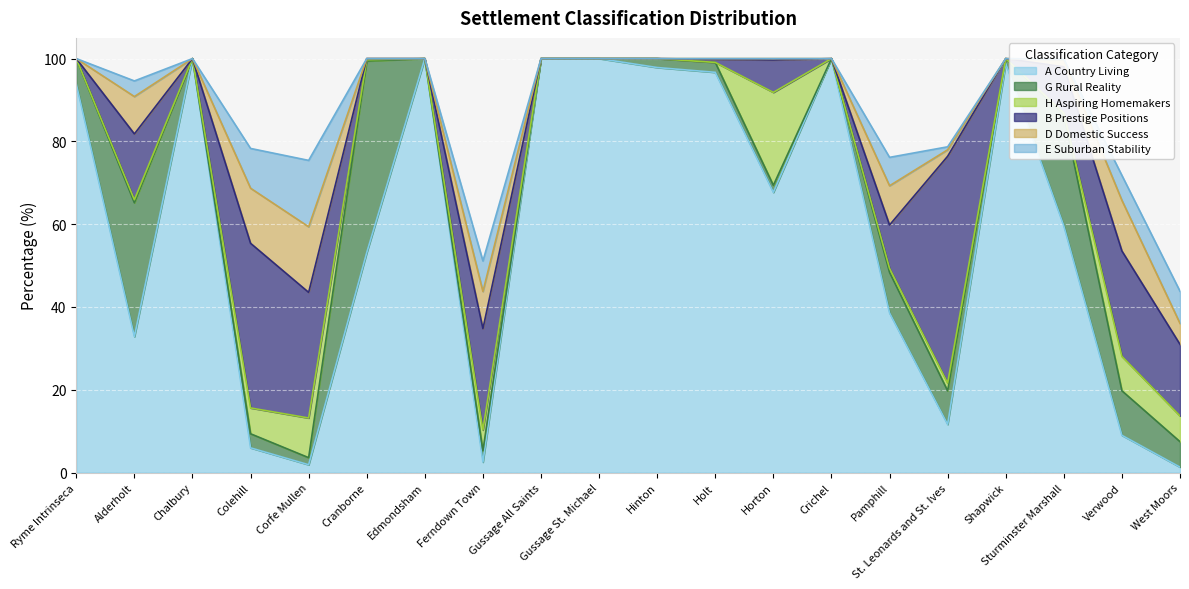

What are all the series names shown in the legend?

A Country Living, G Rural Reality, H Aspiring Homemakers, B Prestige Positions, D Domestic Success, E Suburban Stability